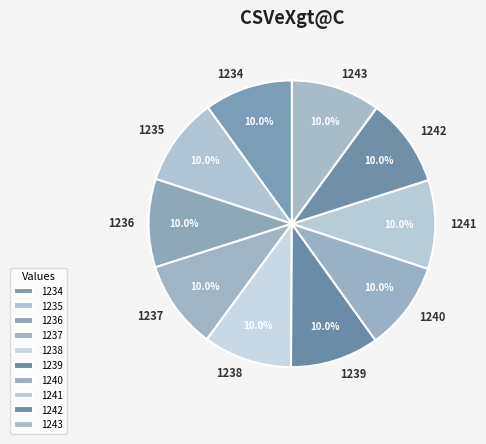

The 1238 slice represents 10% of the pie. True or false?

True